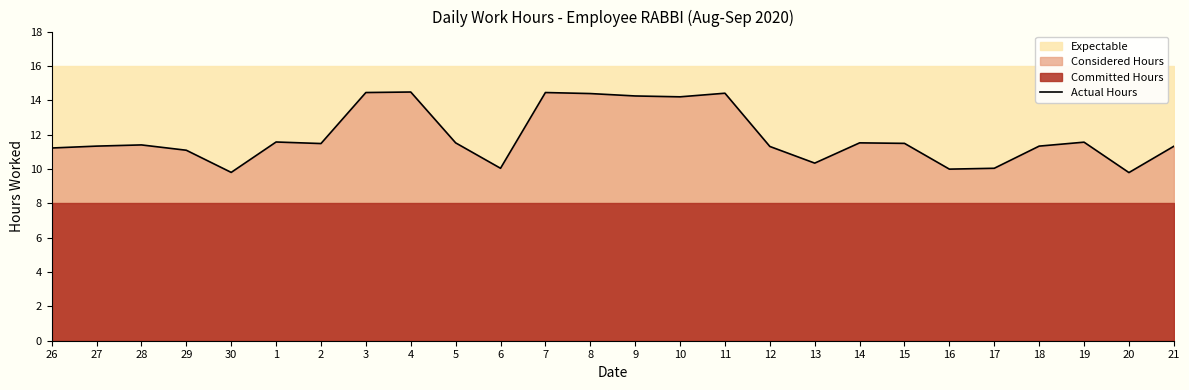

Which category has the highest value across all series?

4